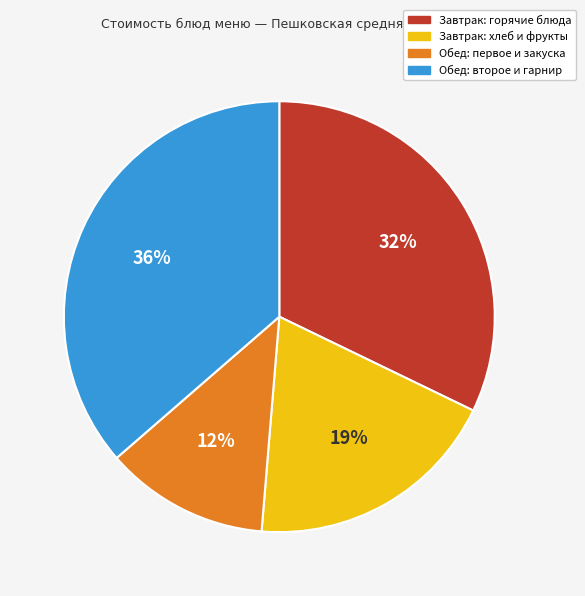

Is there any slice that represents more than half of the pie?

No